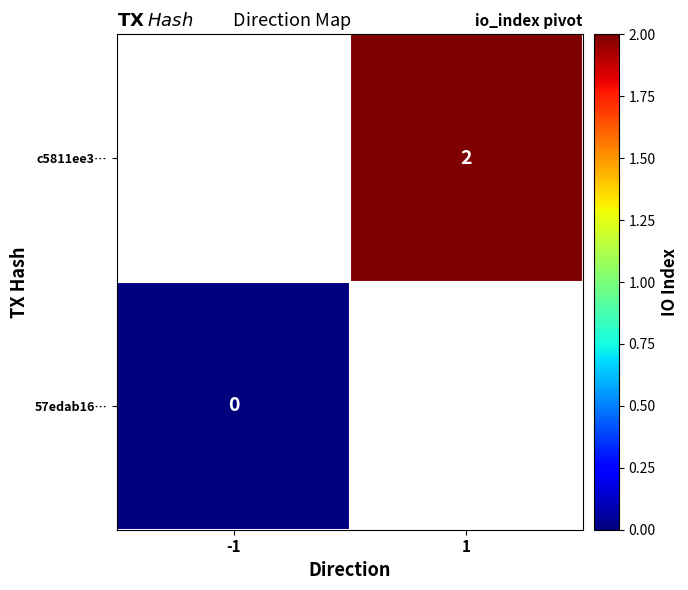

The c5811ee3… series shows 2 at 1. True or false?

True